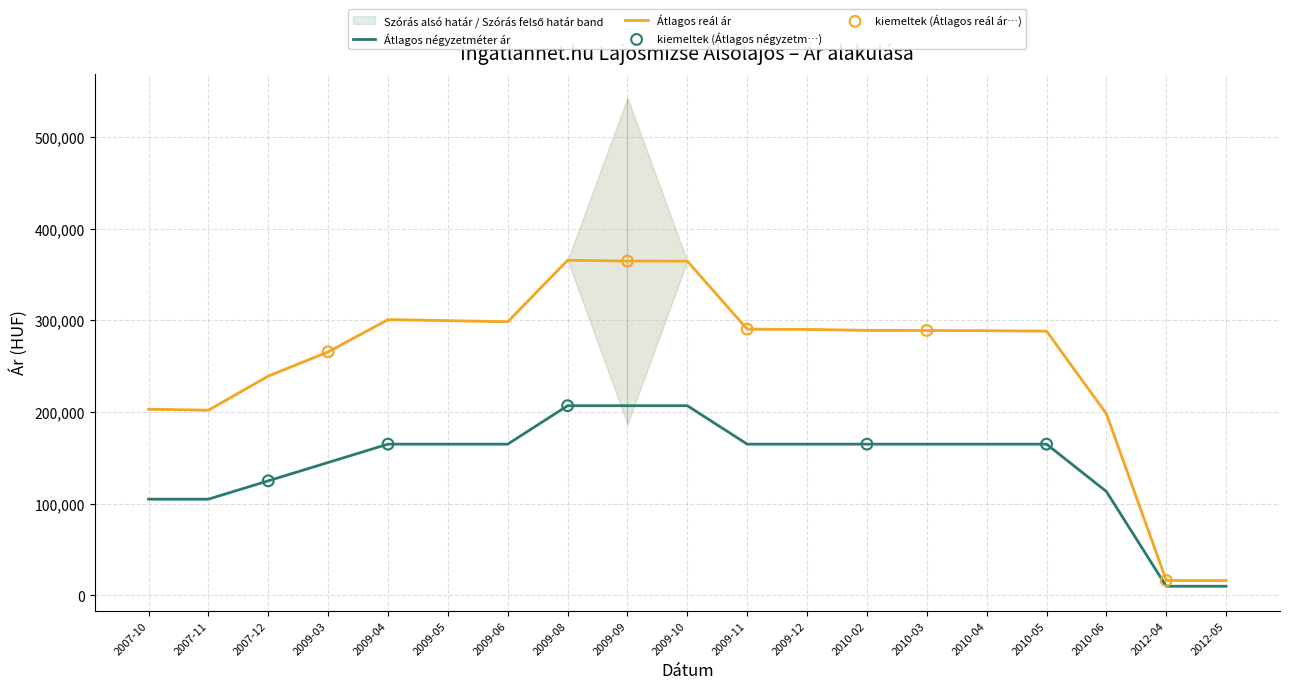

Which series has the largest Y range (max minus min)?

Átlagos reál ár